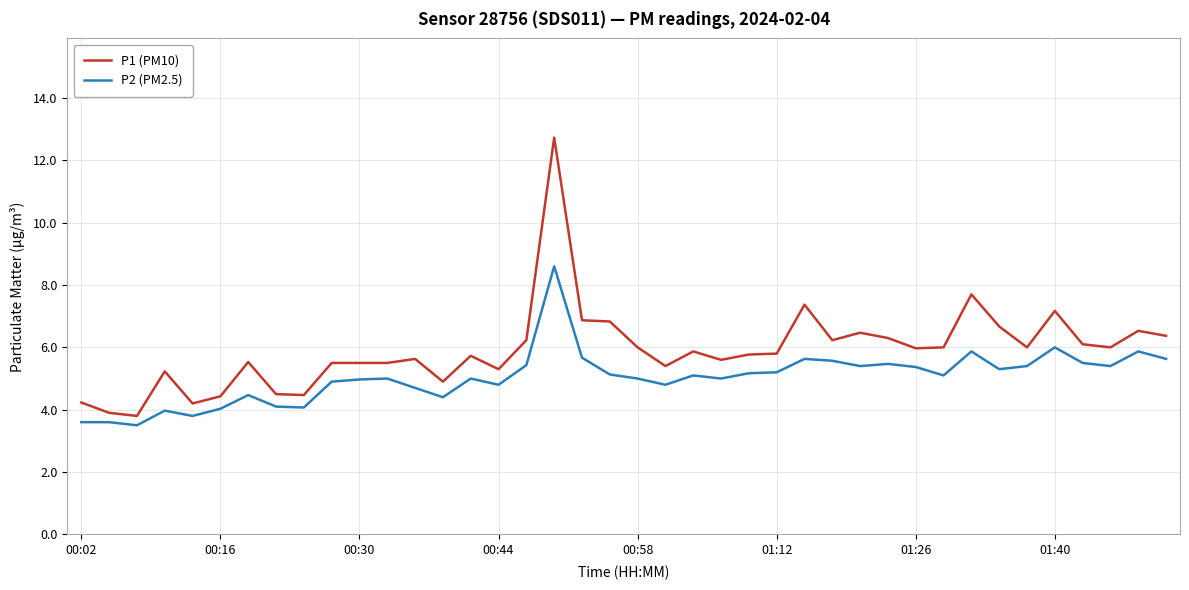

True or false: P2 (PM2.5) and P1 (PM10) intersect in this chart.

False